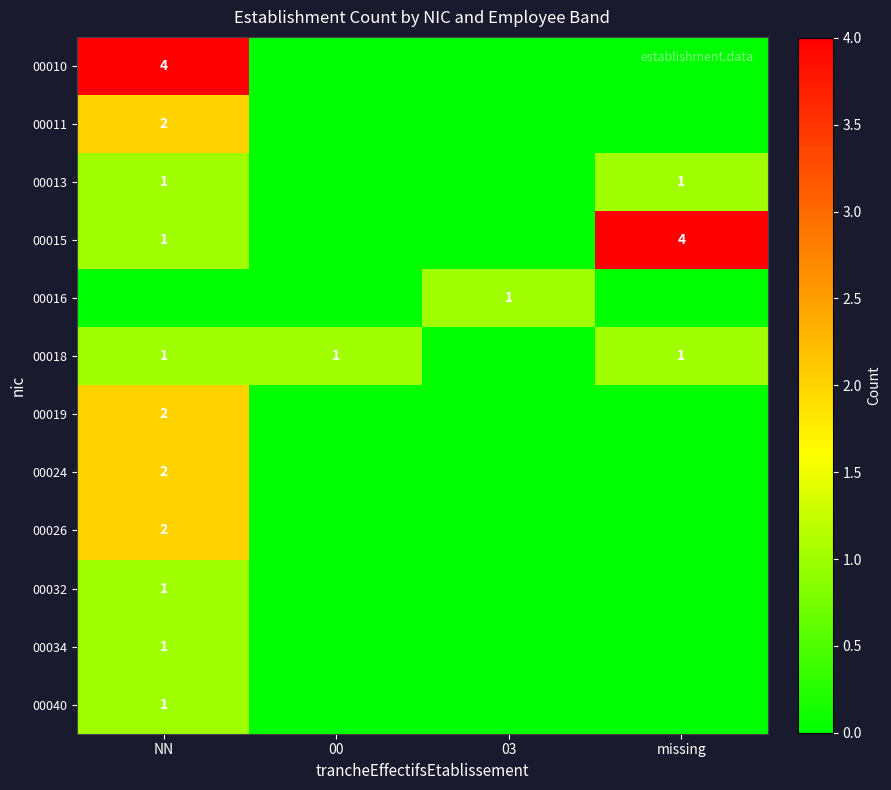

Is it true that 00015 equals 1 at NN?

True